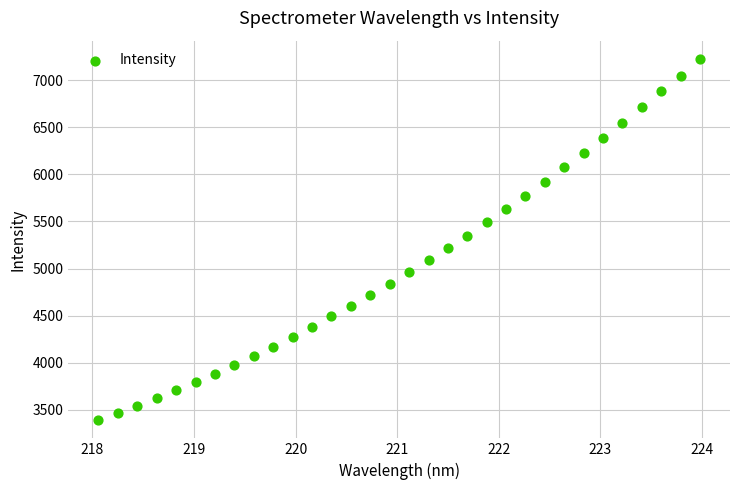

What is the range of Y values (max minus min)?

3841.1